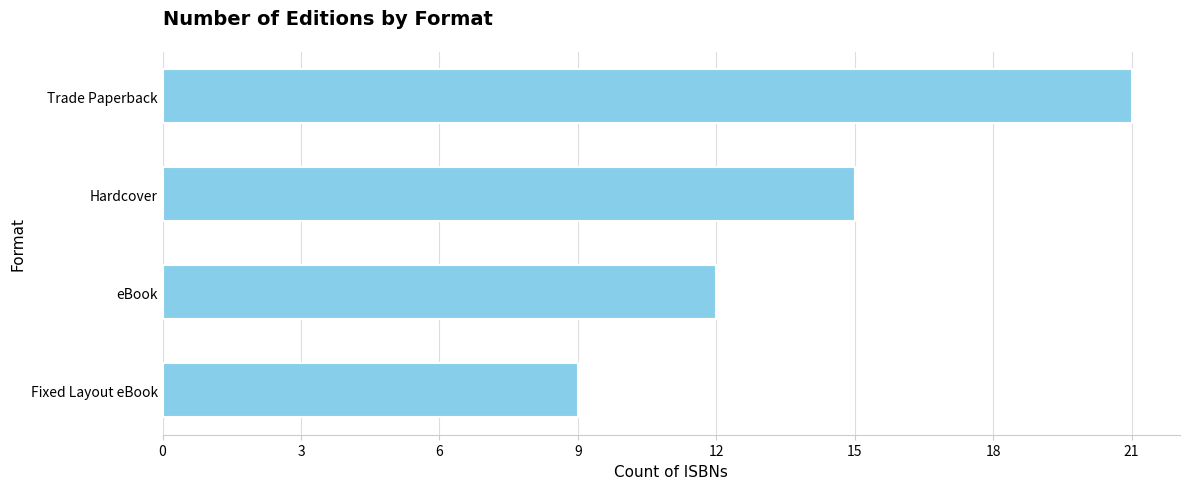

What is the change in value from Fixed Layout eBook to eBook?

+3